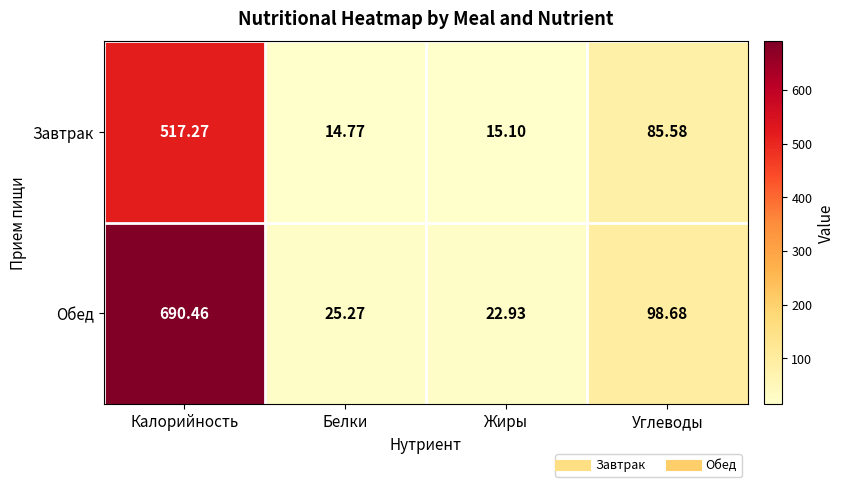

At which label does Обед reach its minimum?

Жиры